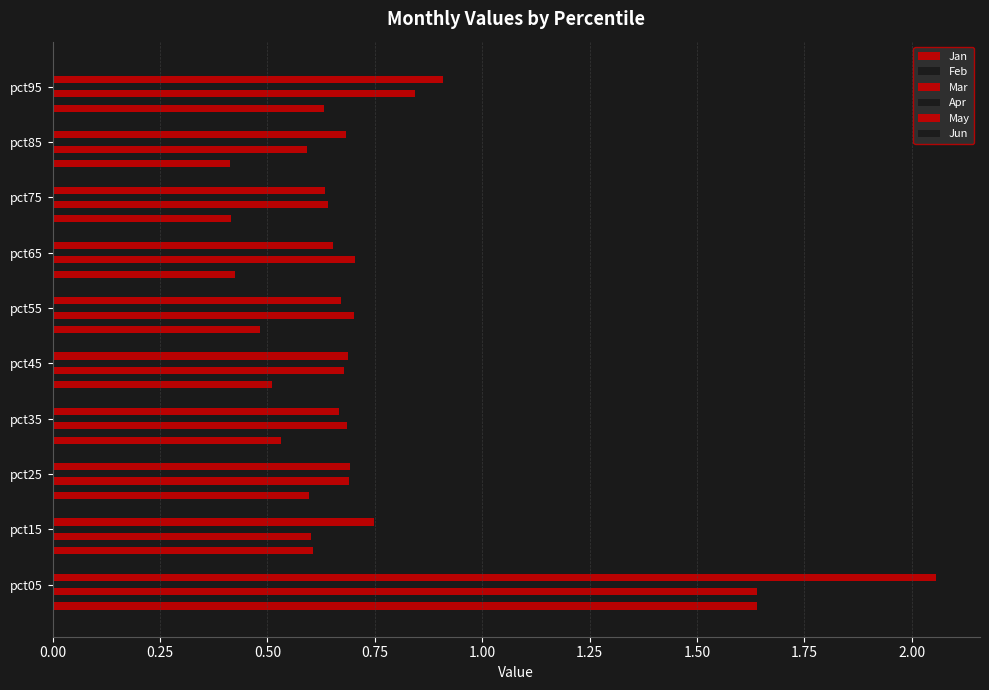

How many bars are there in each group?

6